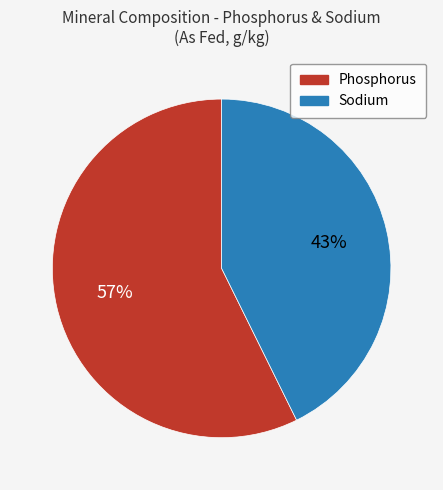

Rank the categories by value from highest to lowest.

Phosphorus, Sodium